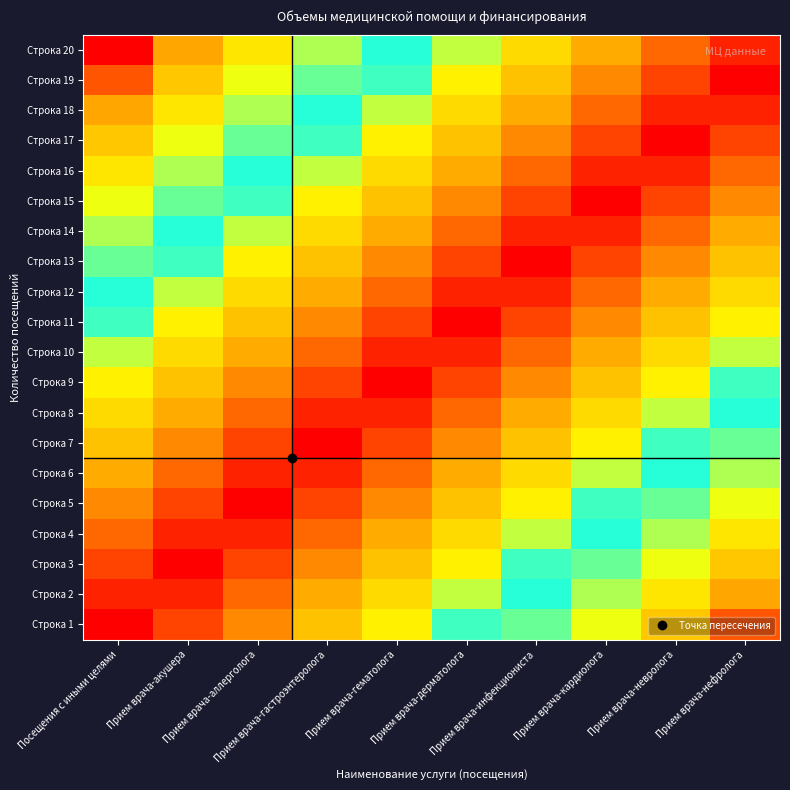

Which has a higher value, Прием врача-нефролога or Посещения с иными целями?

Прием врача-нефролога